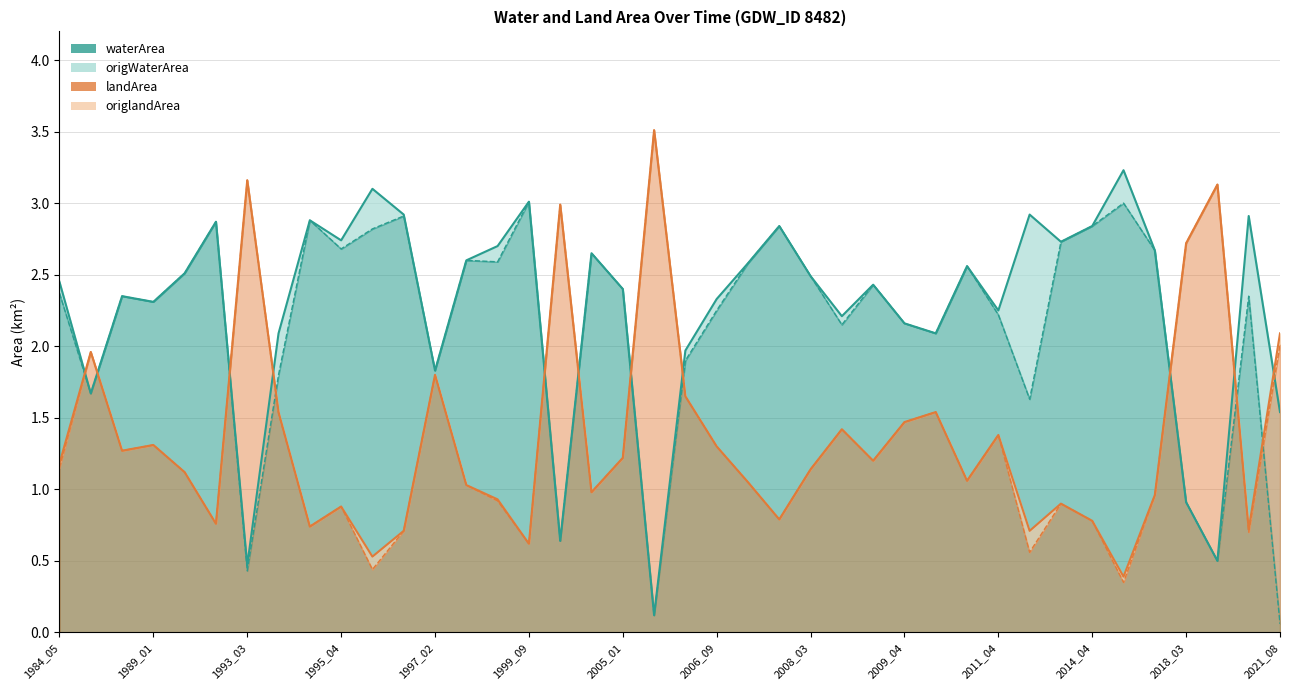

Reading right to left, extract all data points from this chart.

waterArea: 1.5	2.9	0.5	0.9	2.7	3.2	2.8	2.7	2.9	2.2	2.6	2.1	2.2	2.4	2.2	2.5	2.8	2.6	2.3	2.0	0.1	2.4	2.6	0.6	3.0	2.7	2.6	1.8	2.9	3.1	2.7	2.9	2.1	0.5	2.9	2.5	2.3	2.4	1.7	2.5
landArea: 2.1	0.7	3.1	2.7	1.0	0.4	0.8	0.9	0.7	1.4	1.1	1.5	1.5	1.2	1.4	1.1	0.8	1.1	1.3	1.6	3.5	1.2	1.0	3.0	0.6	0.9	1.0	1.8	0.7	0.5	0.9	0.7	1.5	3.2	0.8	1.1	1.3	1.3	2.0	1.2